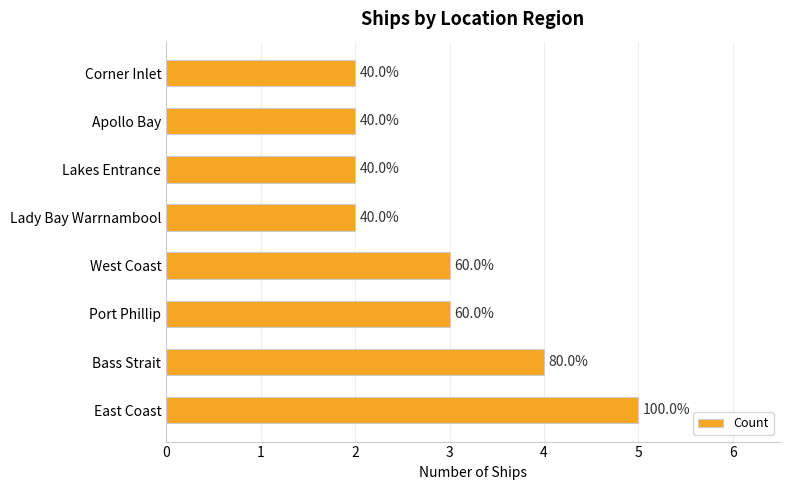

What is the difference between the second highest and second lowest values?

2